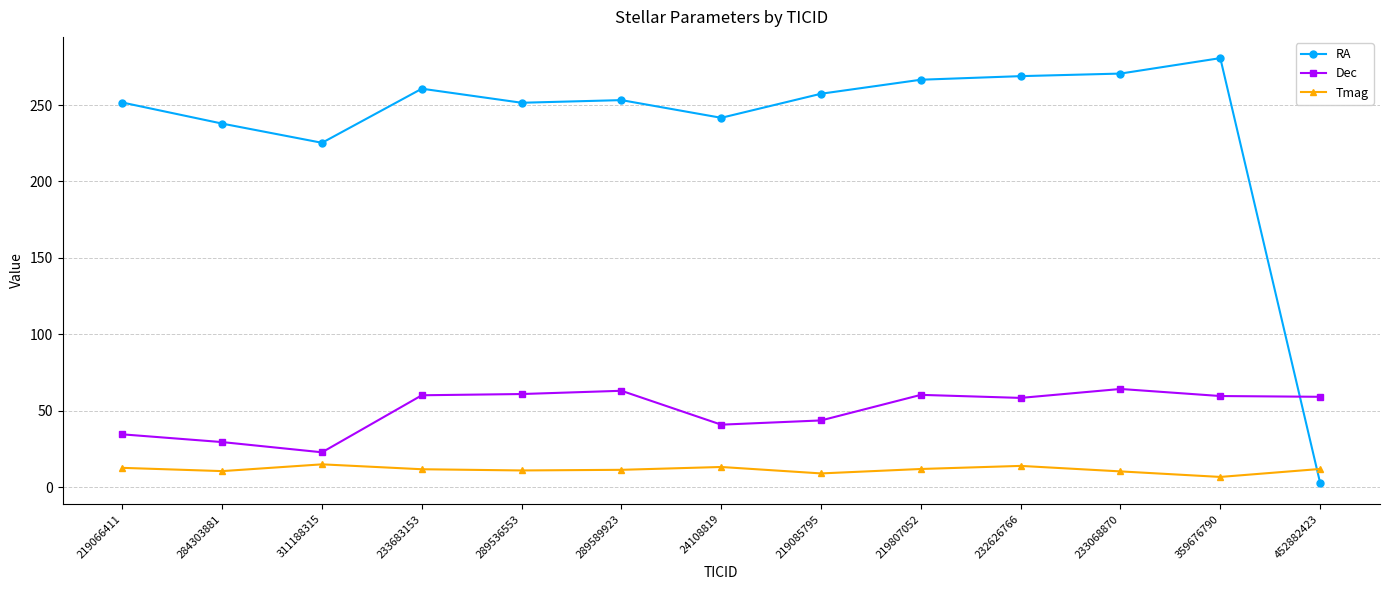

Rank the series by their average value, from highest to lowest.

RA, Dec, Tmag